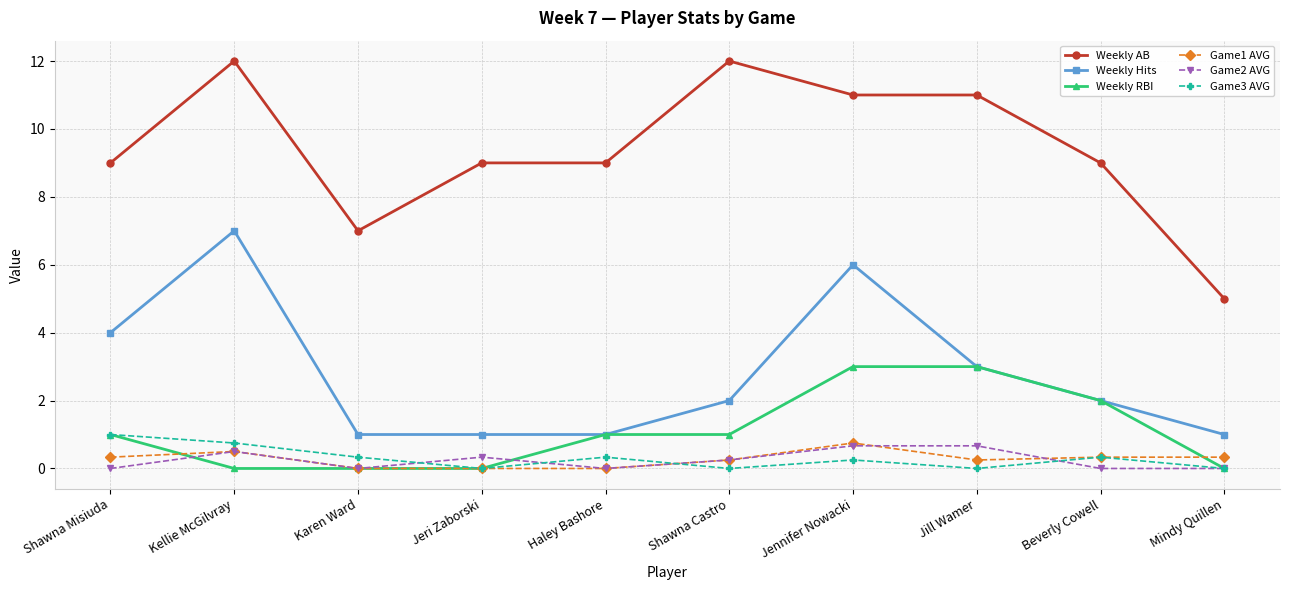

What is the value of the Game1 AVG point at the 7th from the left?

0.8